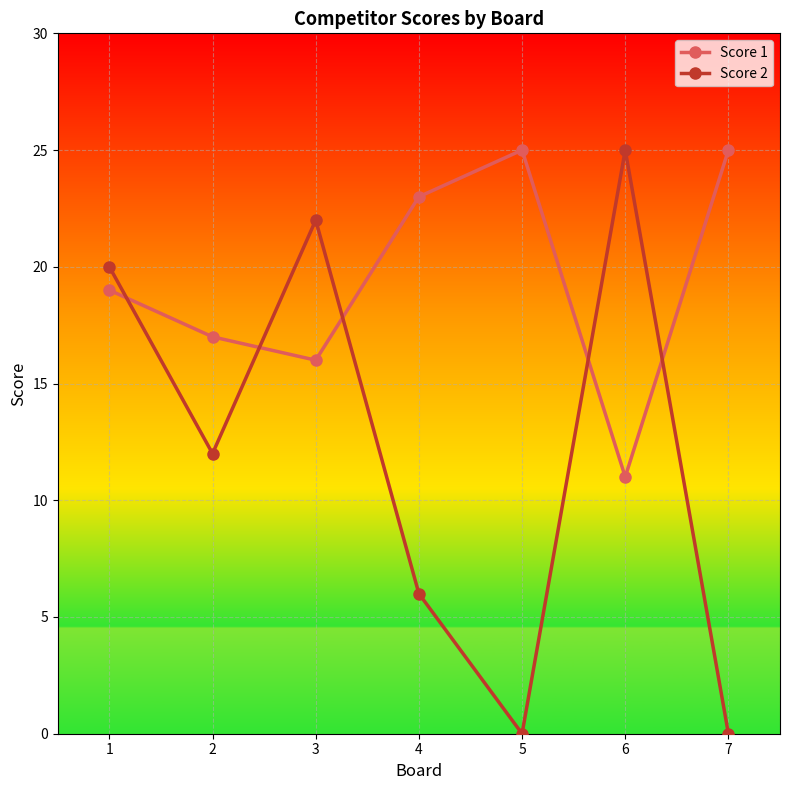

Between 3 and 5, which series saw the biggest shift?

Score 2